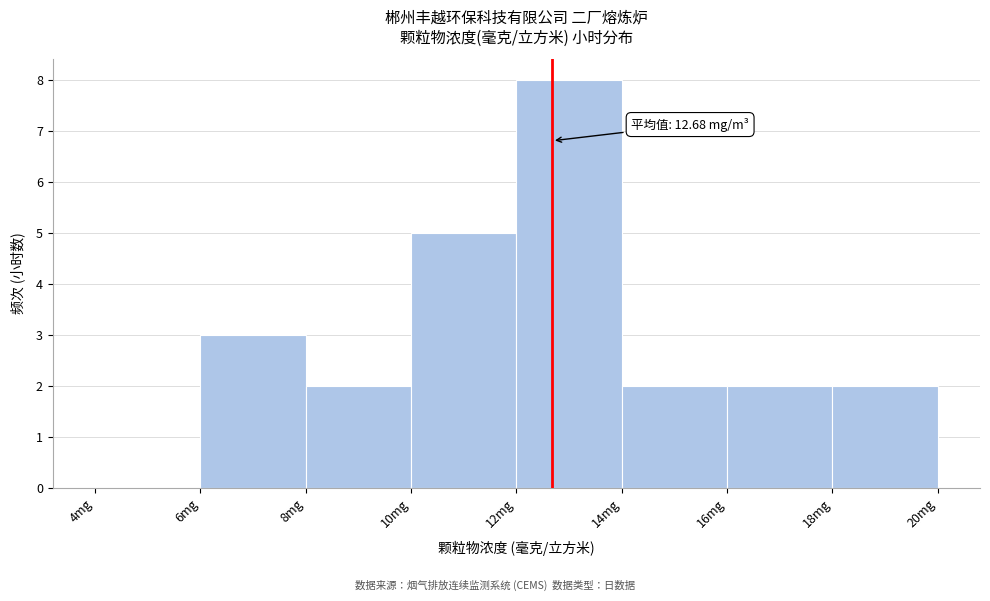

Over which range of the x-axis is the bar tallest?

12 to 14